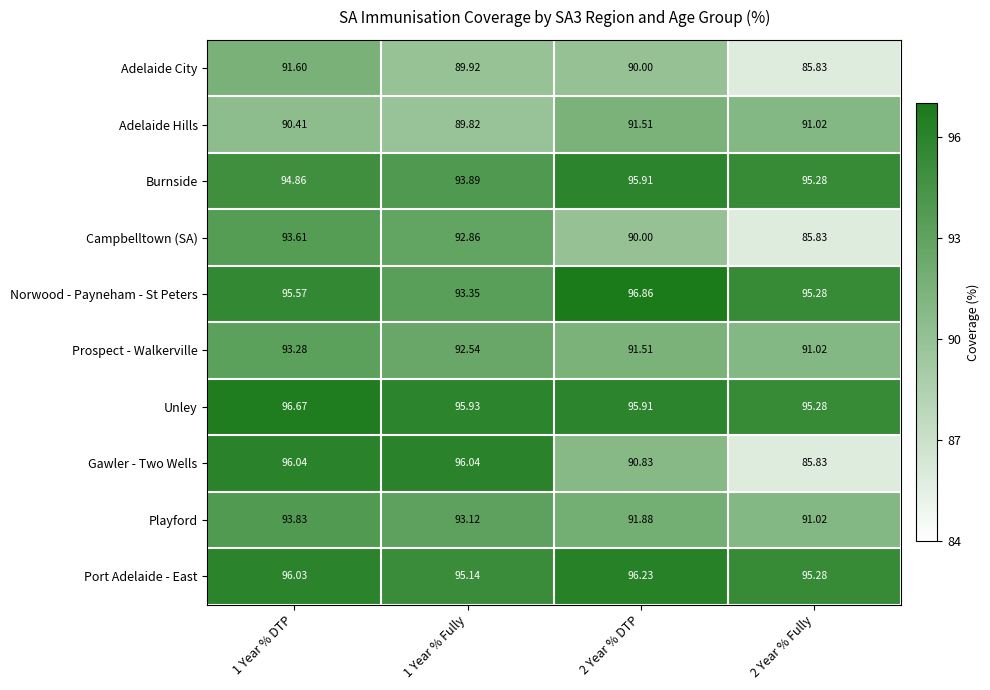

Which series changed the most between 1 Year % DTP and 2 Year % Fully?

Gawler - Two Wells